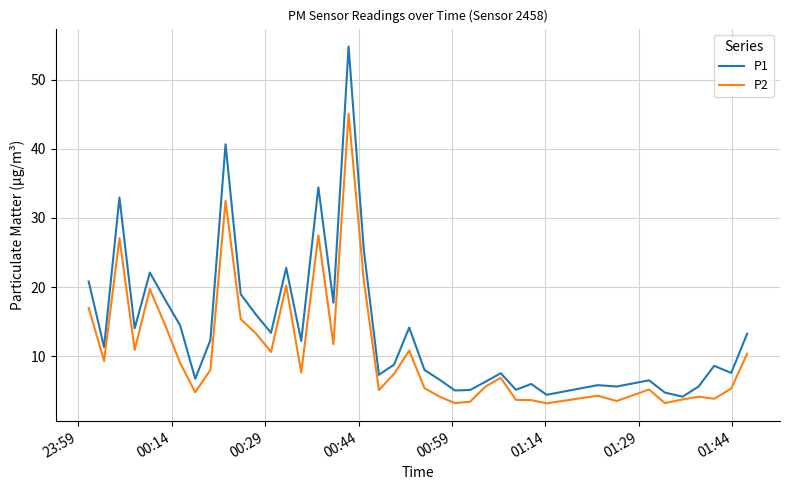

In P2, how many points are higher than both neighbors (excluding endpoints)?

11